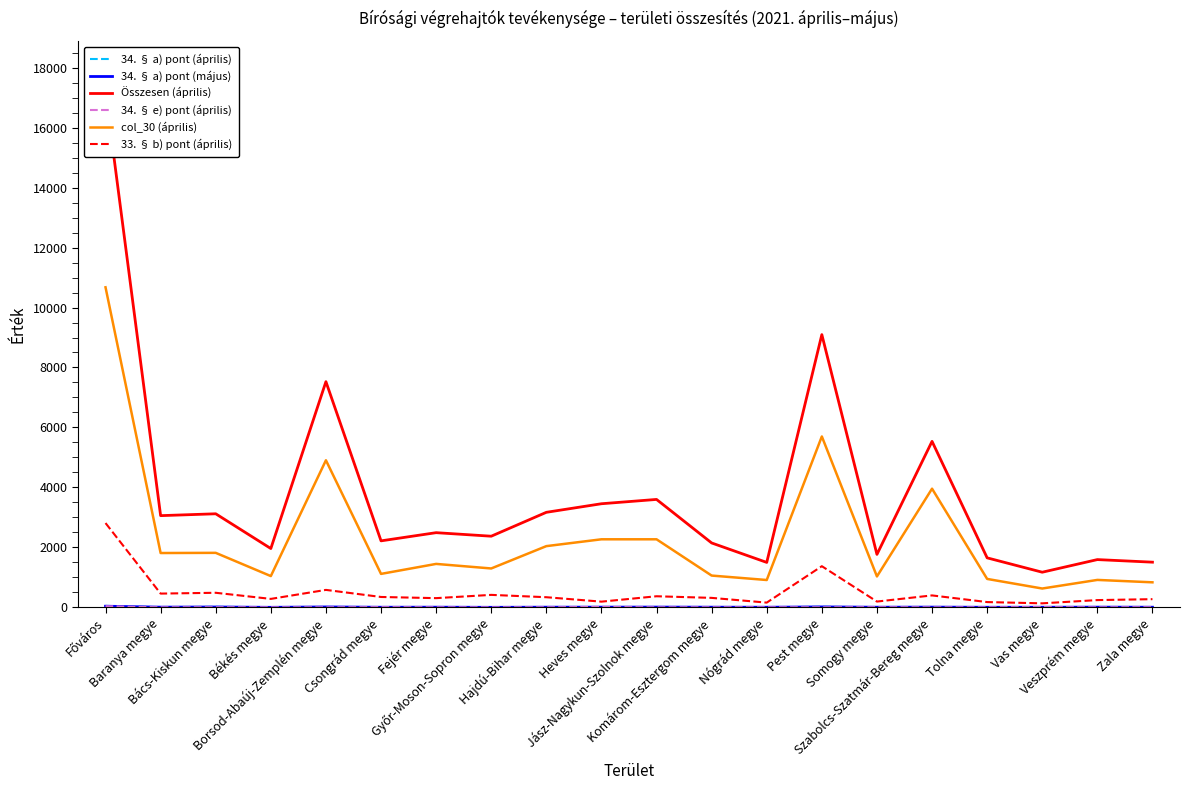

List the labels in order of 34. § a) pont (május) value, largest first.

Főváros, Pest megye, Borsod-Abaúj-Zemplén megye, Bács-Kiskun megye, Jász-Nagykun-Szolnok megye, Szabolcs-Szatmár-Bereg megye, Baranya megye, Heves megye, Veszprém megye, Fejér megye, Hajdú-Bihar megye, Komárom-Esztergom megye, Somogy megye, Zala megye, Csongrád megye, Nógrád megye, Vas megye, Tolna megye, Békés megye, Győr-Moson-Sopron megye